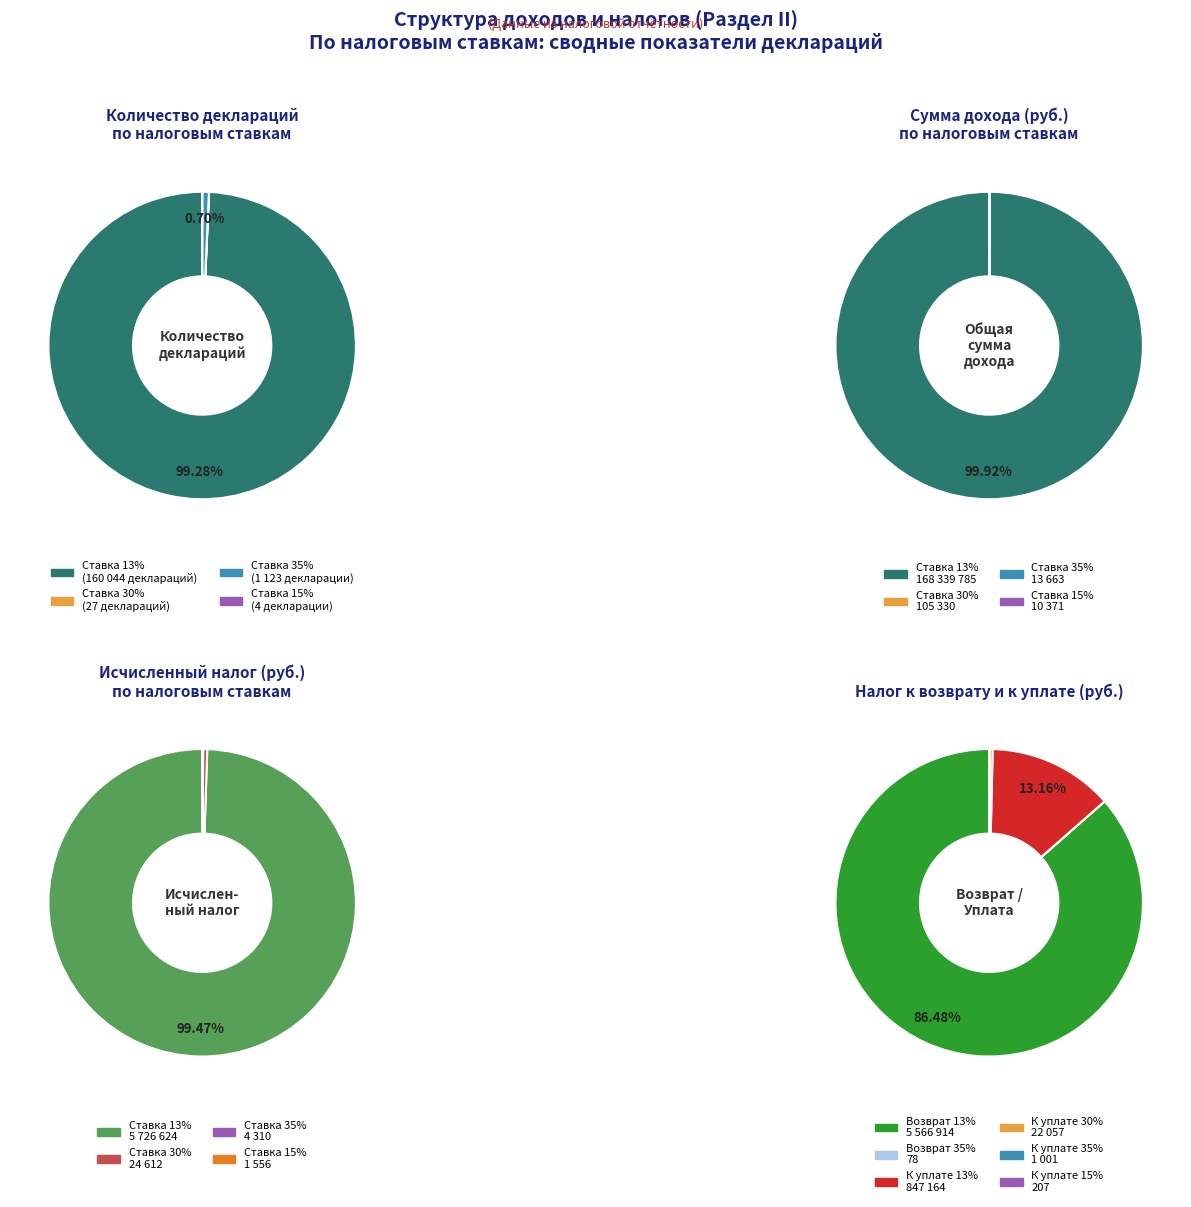

Do values_30 and 8 together represent more than half of the pie?

No